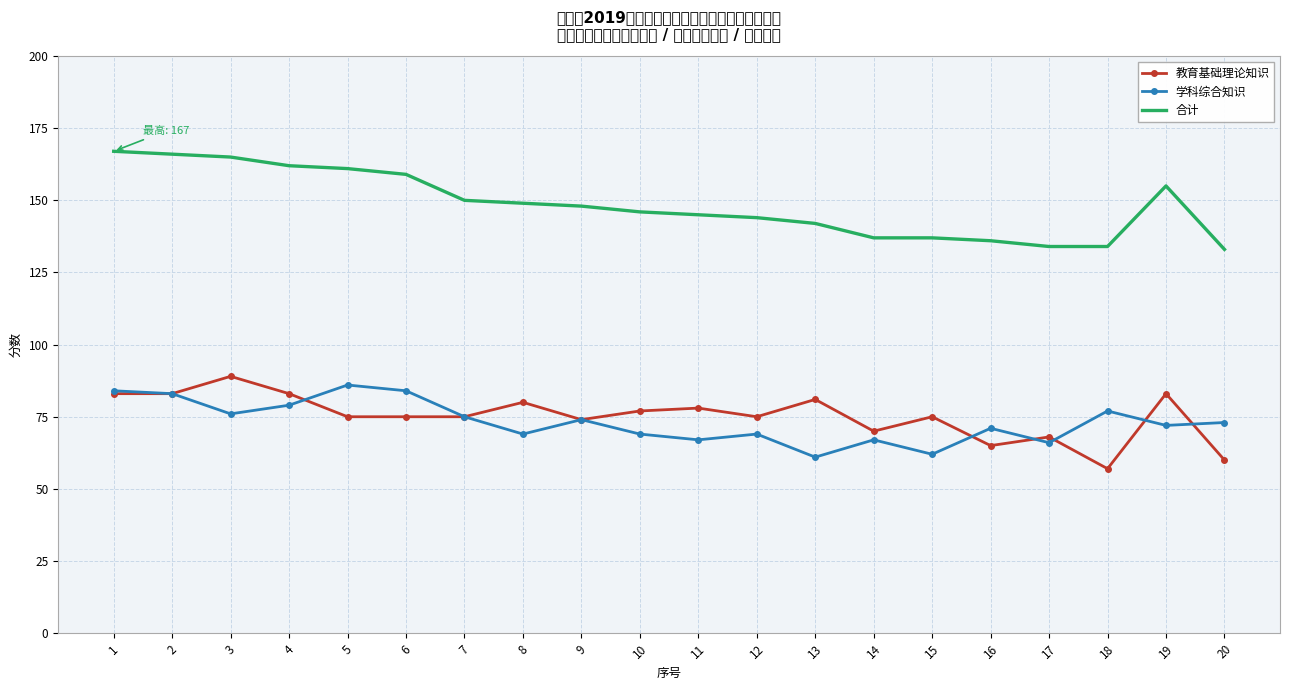

Which series has the largest range (max minus min)?

合计